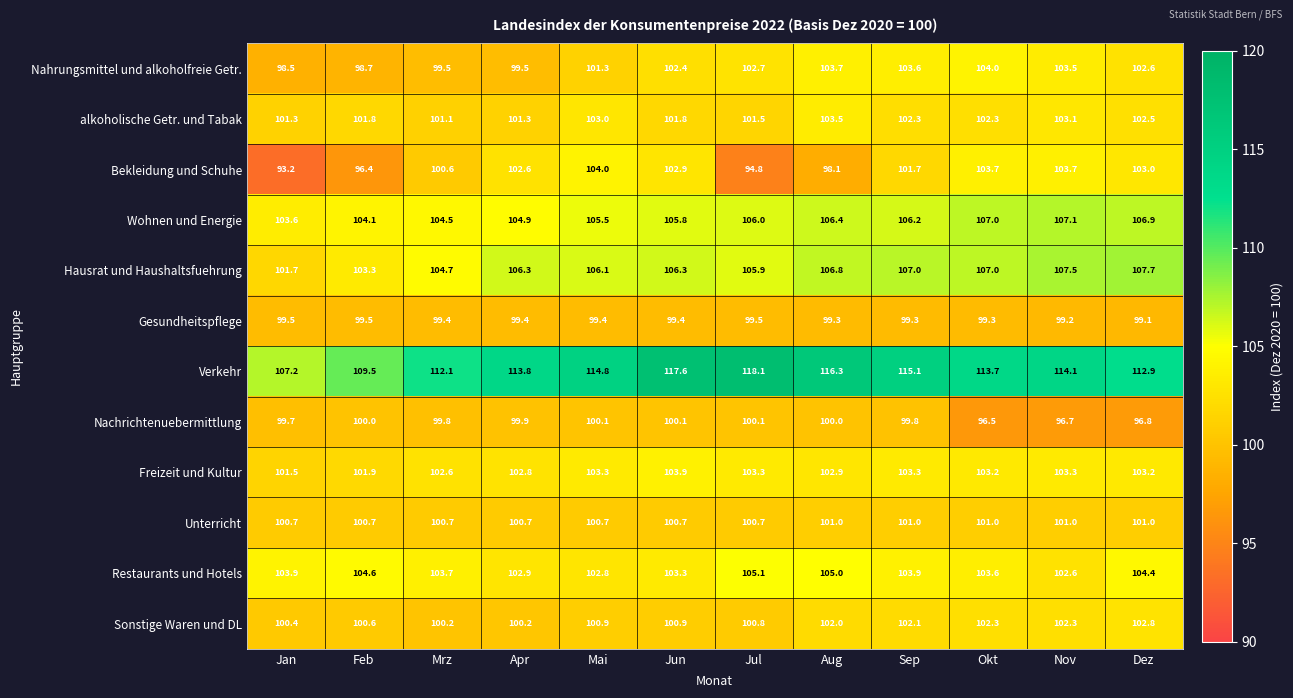

Which series has the largest range (max minus min)?

Verkehr